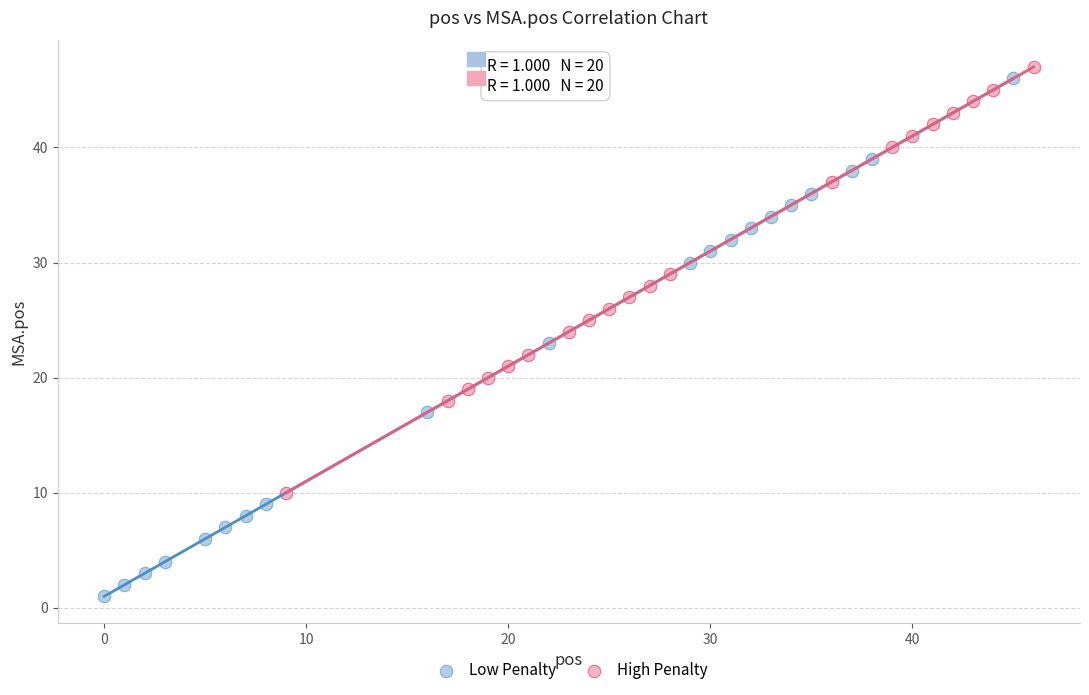

Which series reaches the maximum Y coordinate?

High Penalty